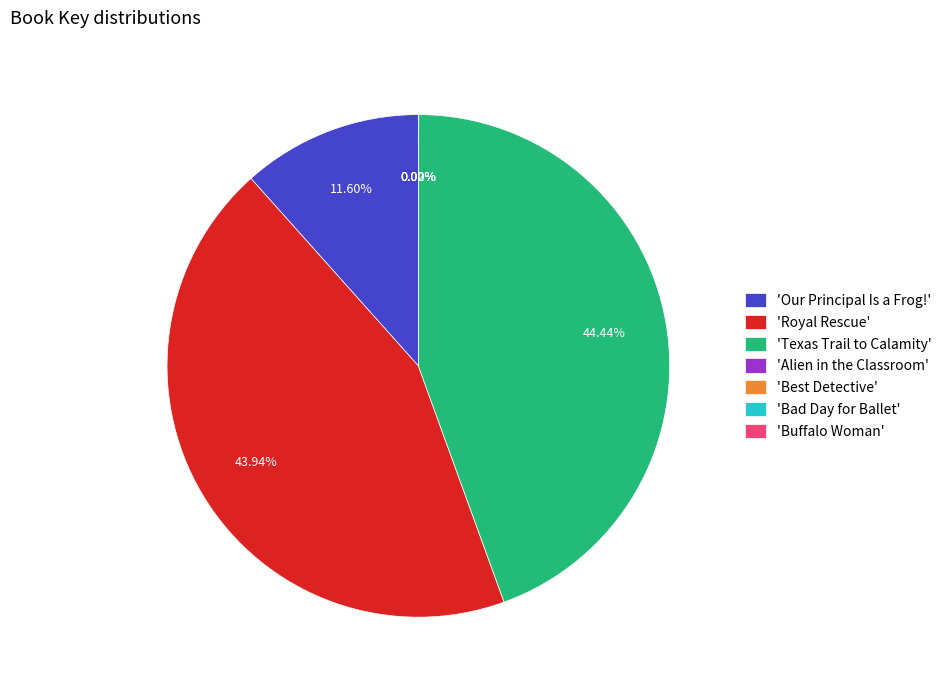

Is there any slice that represents more than half of the pie?

No